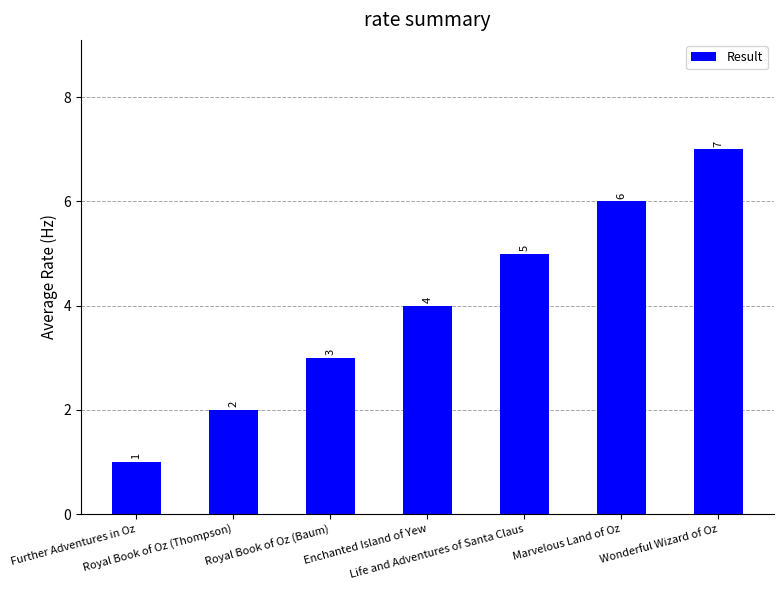

How many bars are there in total?

7